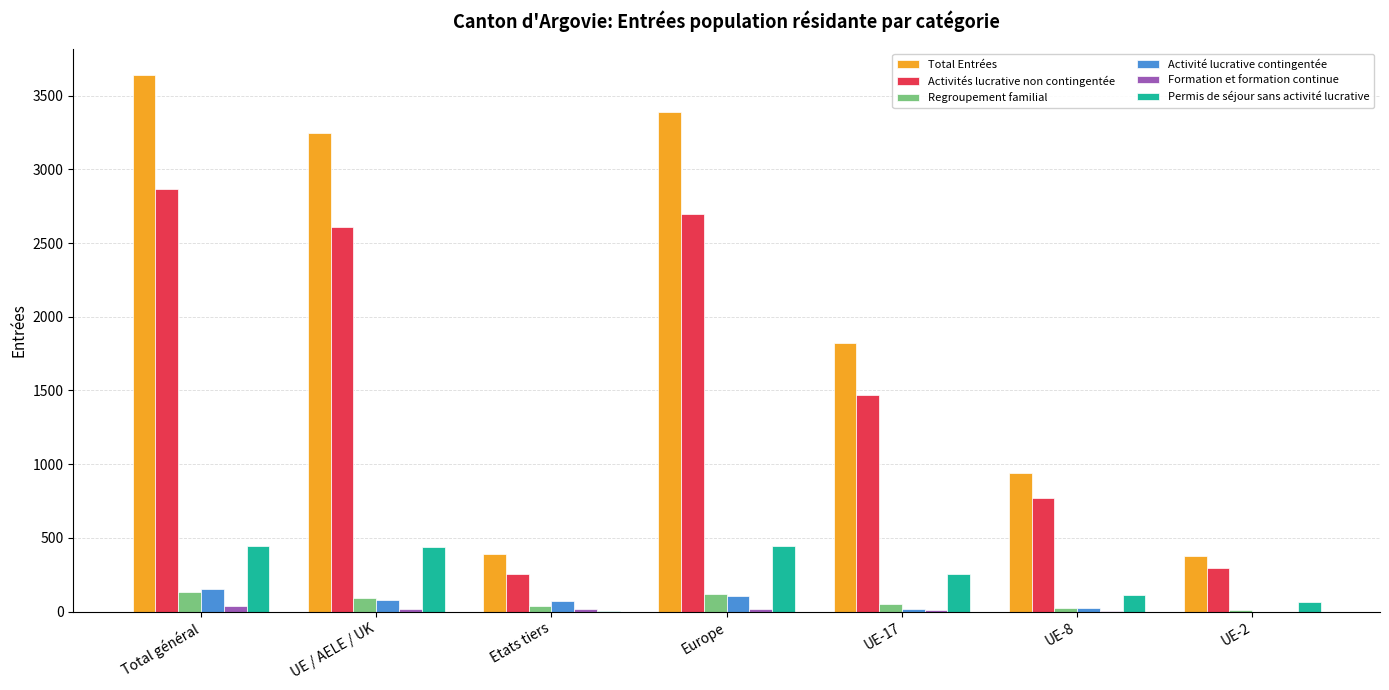

At which label is Permis de séjour sans activité lucrative closest to 223?

UE-17